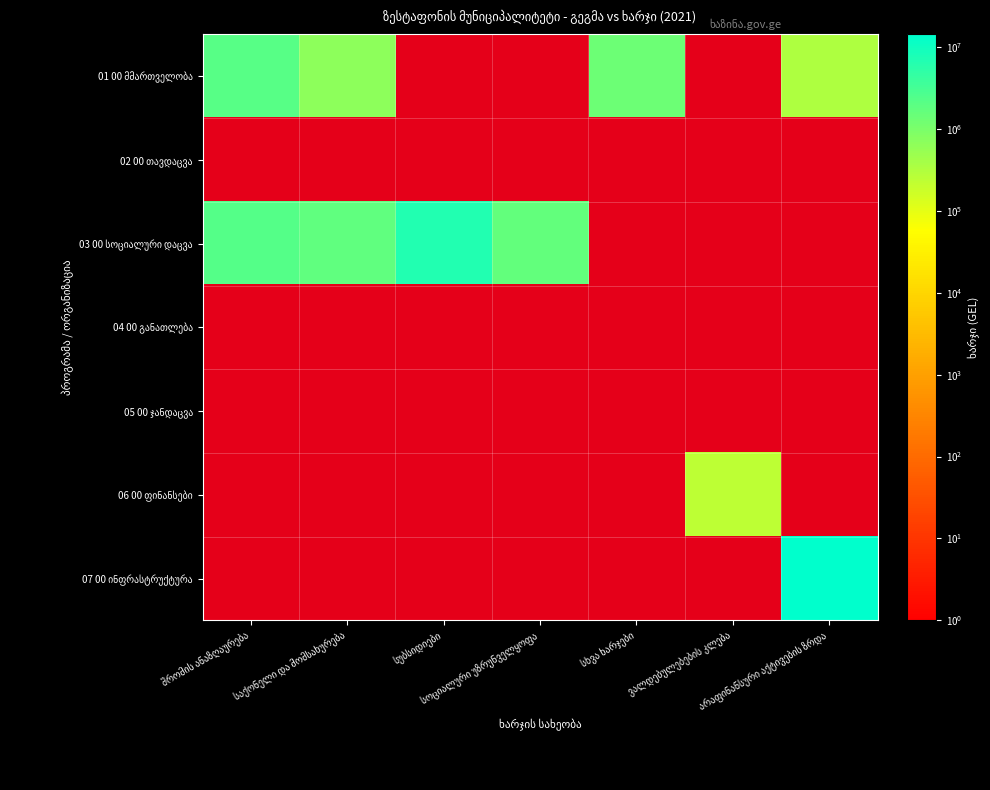

What is the approximate value of 07 00 ინფრასტრუქტურა at არაფინანსური აქტივების ზრდა?

14203979.4